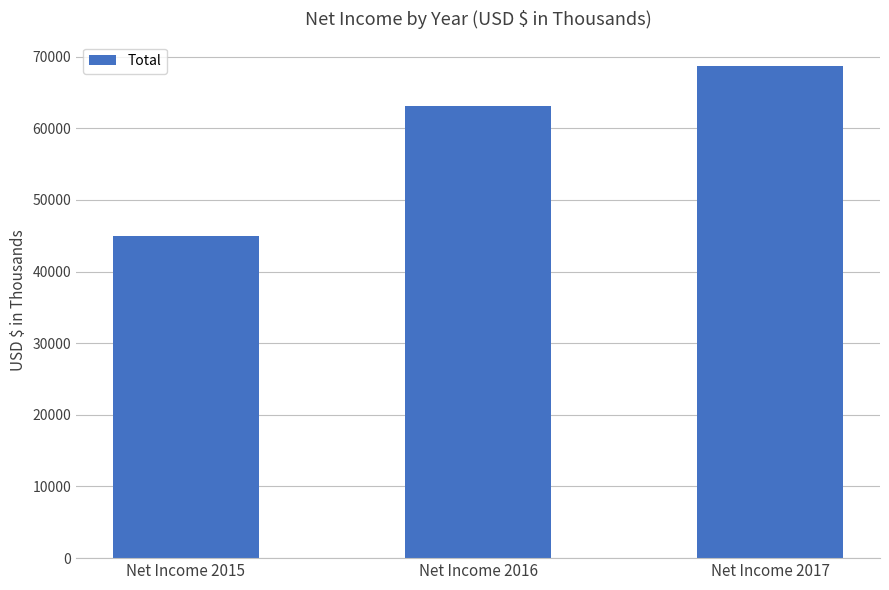

List the labels in order of value, largest first.

Net Income 2017, Net Income 2016, Net Income 2015